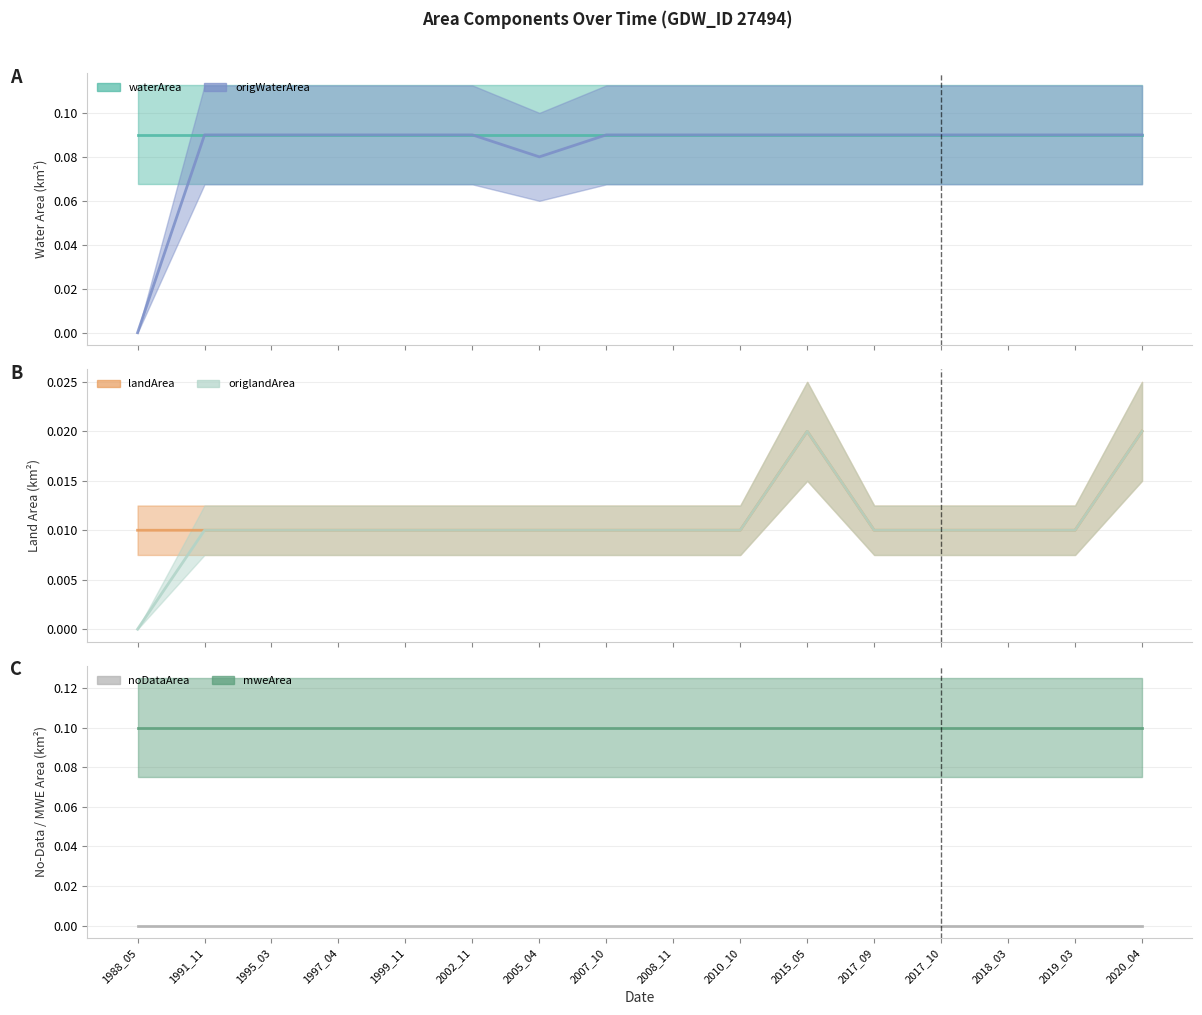

Between 1995_03 and 2017_09, which series saw the biggest shift?

waterArea (line)